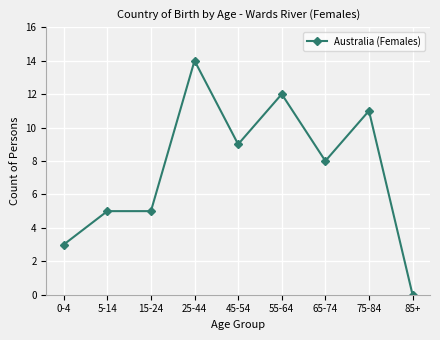

Which has a higher value, 65-74 or 45-54?

45-54